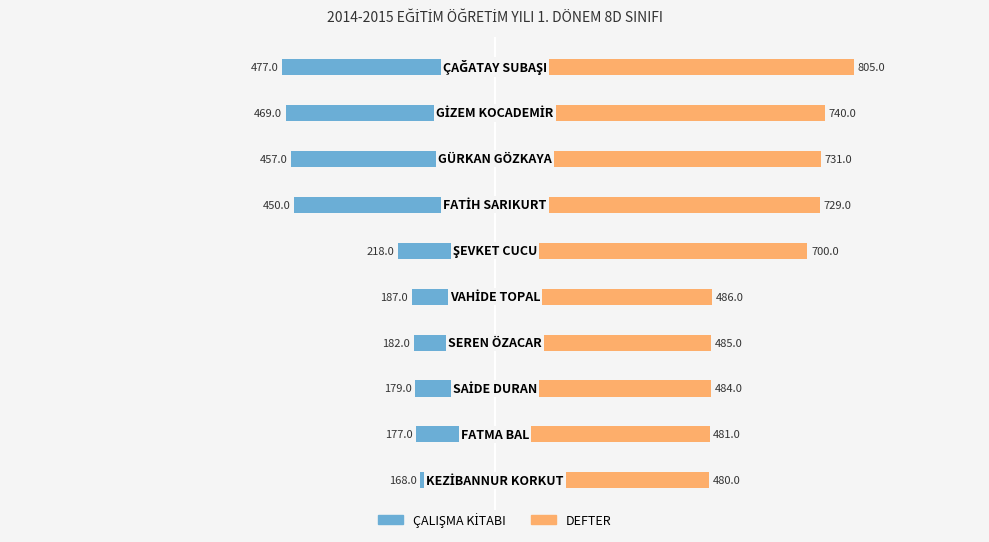

True or false: ÇALIŞMA KİTABI has a value of -179 at −750.

True